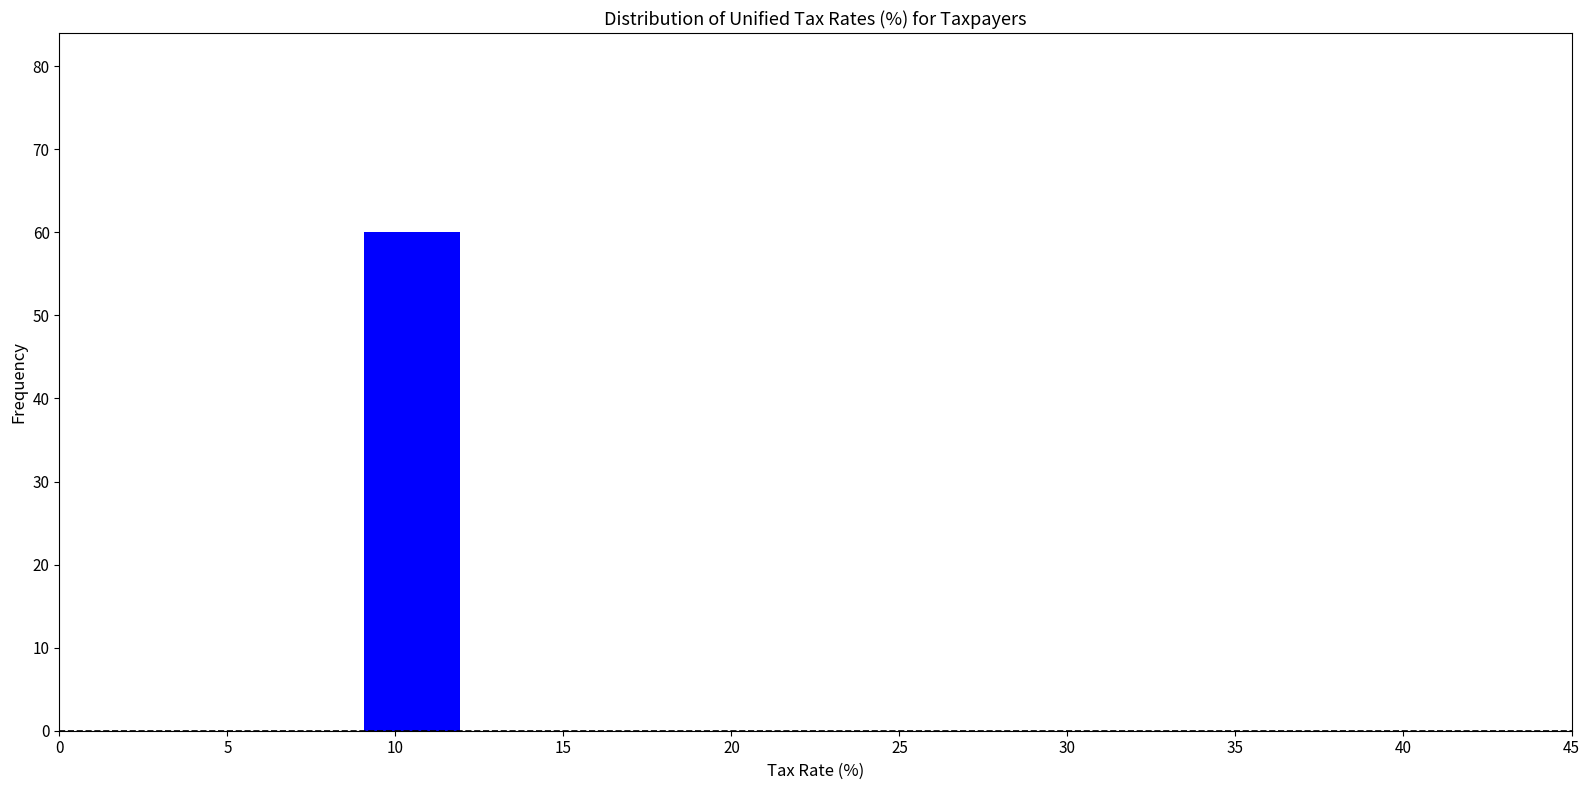

Reading left to right, transcribe this chart: for each bar, give the range it covers on the x-axis and its height. The values are not printed on the chart, so give them approximately, as read against the axis.

0 to 3: 0
3 to 6: 0
6 to 9: 0
9 to 12: 60
12 to 15: 0
15 to 18: 0
18 to 21: 0
21 to 24: 0
24 to 27: 0
27 to 30: 0
30 to 33: 0
33 to 36: 0
36 to 39: 0
39 to 42: 0
42 to 45: 0